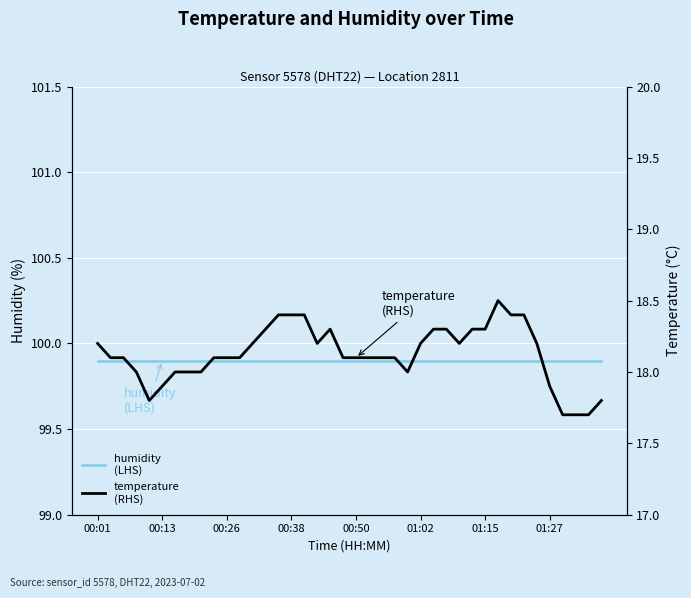

Is the value of temperature
(RHS) at 34 greater than the value of humidity
(LHS) at 00:01?

No